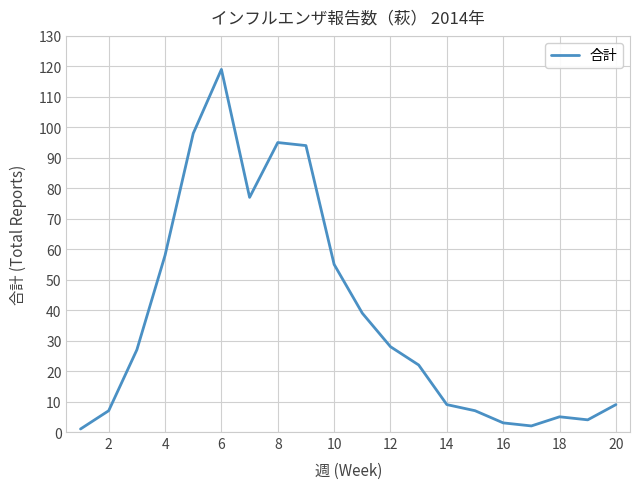

What is the greatest value displayed?

119